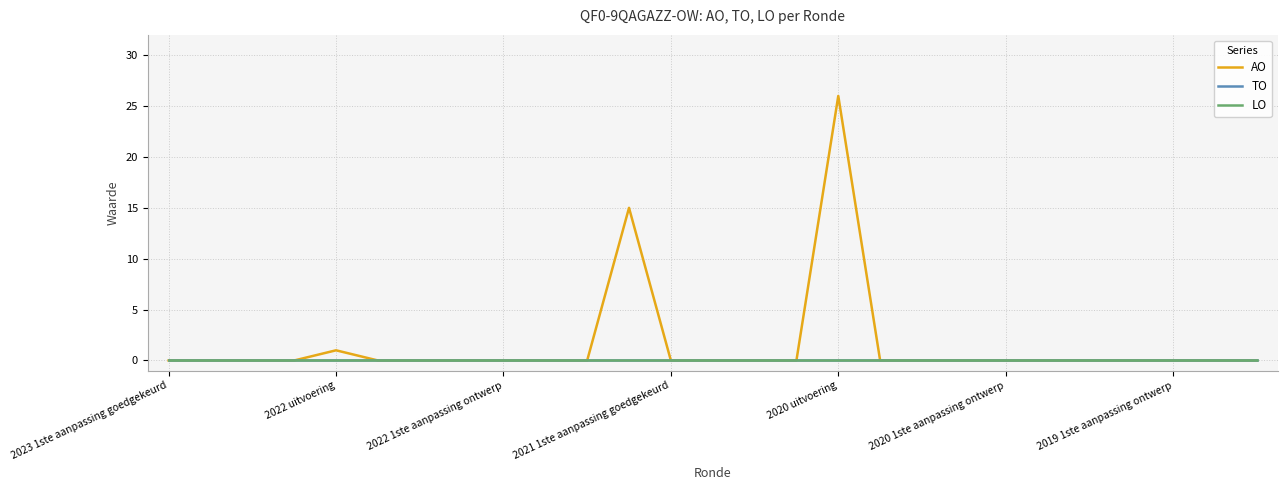

Which series has the largest total across all categories?

AO